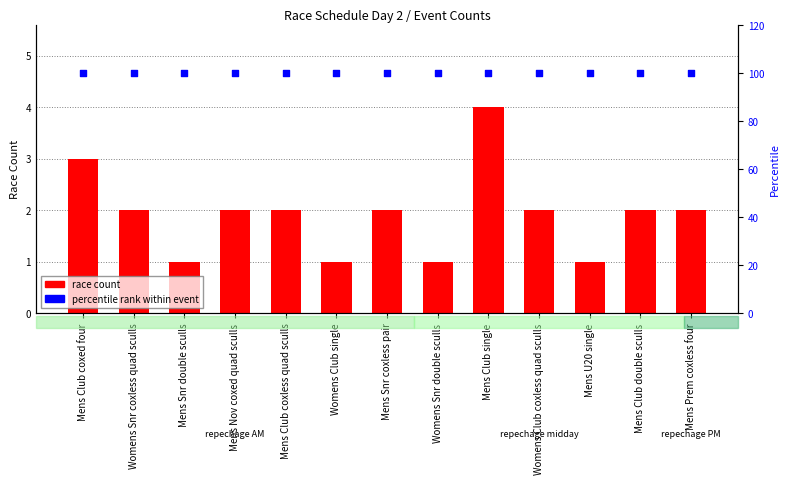

Which series has the largest total across all categories?

percentile rank within event